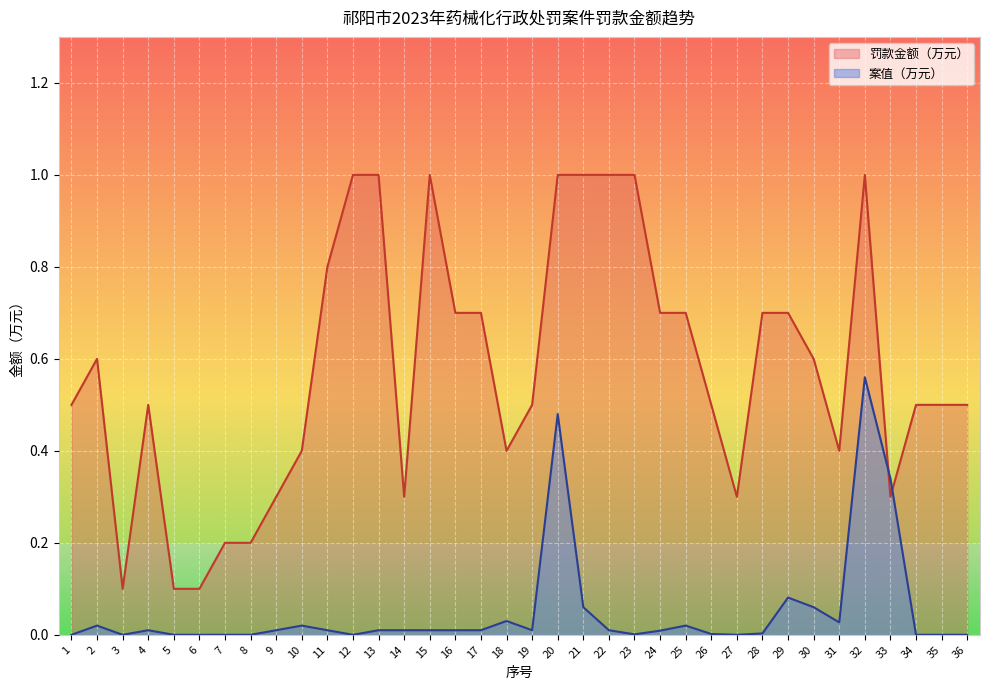

At which label is 罚款金额（万元） closest to 0?

3